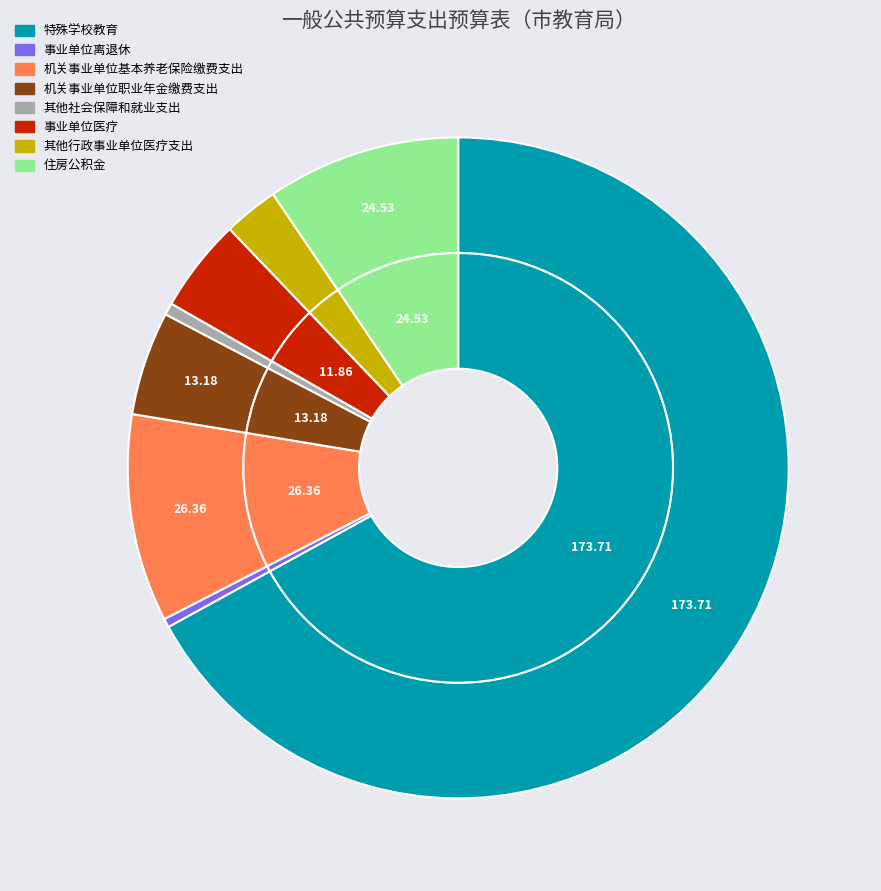

How many slices are in this pie chart?

8